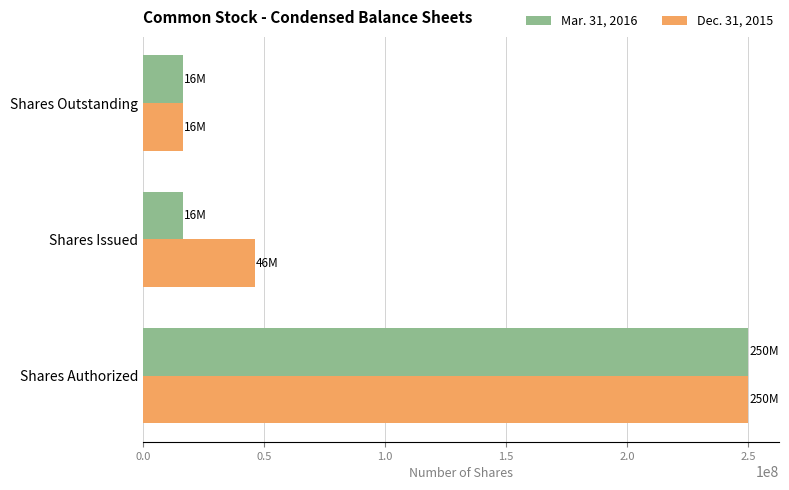

What is the difference between the maximum and second lowest values in the Dec. 31, 2015 series?

203743432